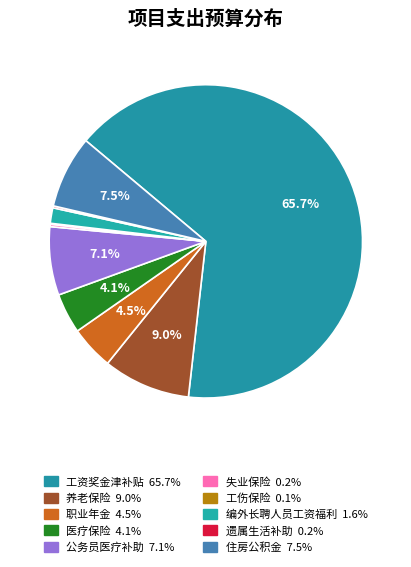

What portion of the pie excludes 遗属生活补助?

99.8%